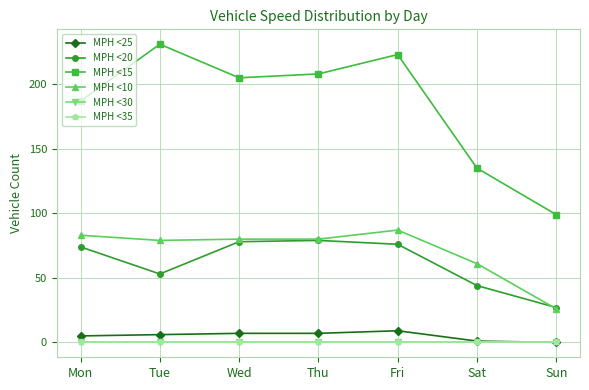

Rank the categories by MPH <20 value from lowest to highest.

Sun, Sat, Tue, Mon, Fri, Wed, Thu